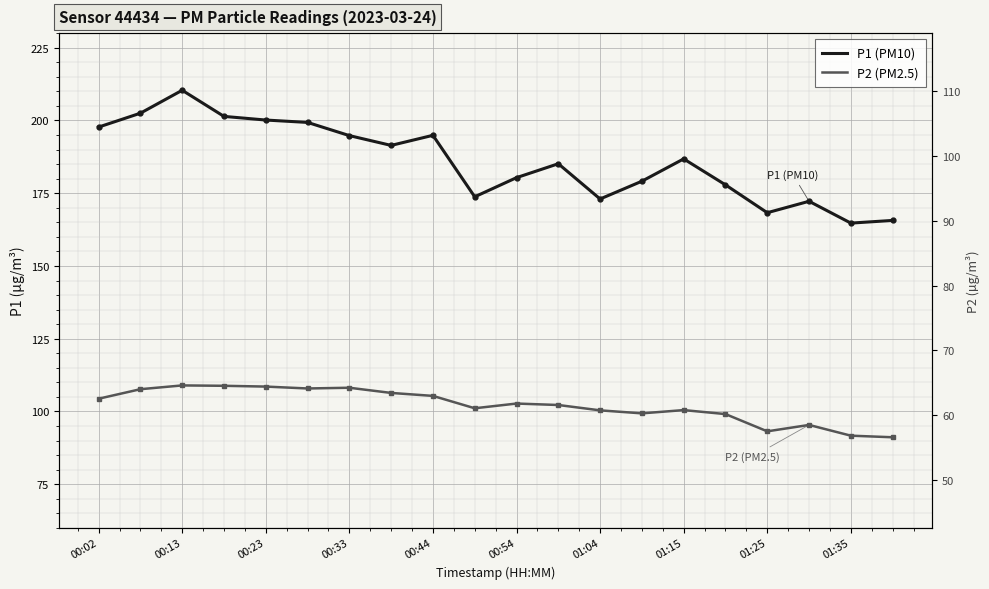

True or false: P2 (PM2.5) and P1 (PM10) cross at least once.

False